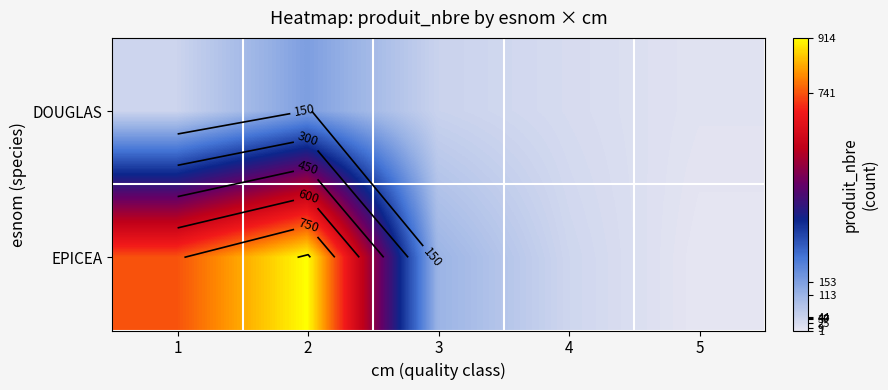

How many values in the EPICEA series exceed 113?

2